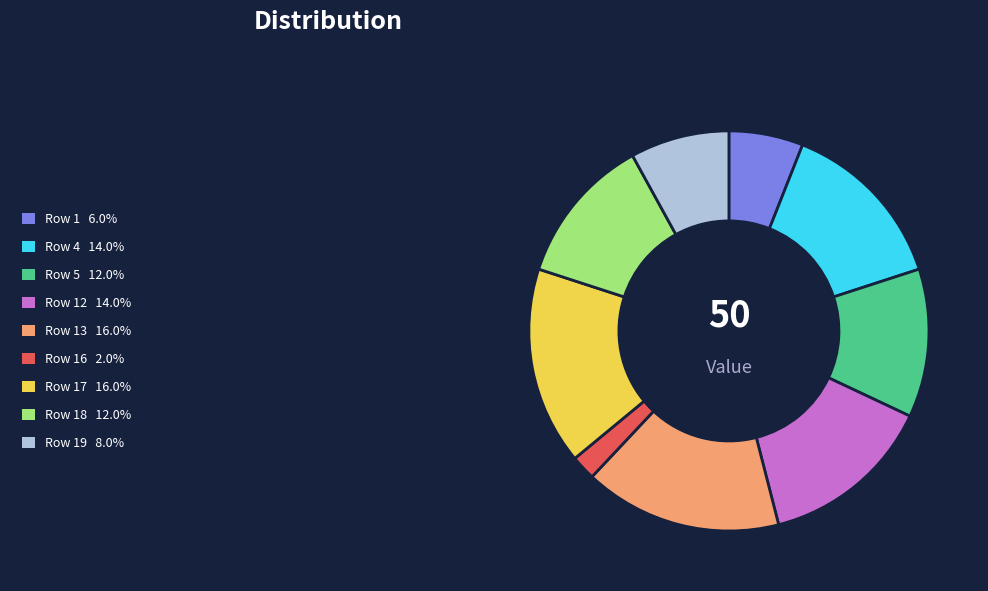

Is there any slice that represents more than half of the pie?

No